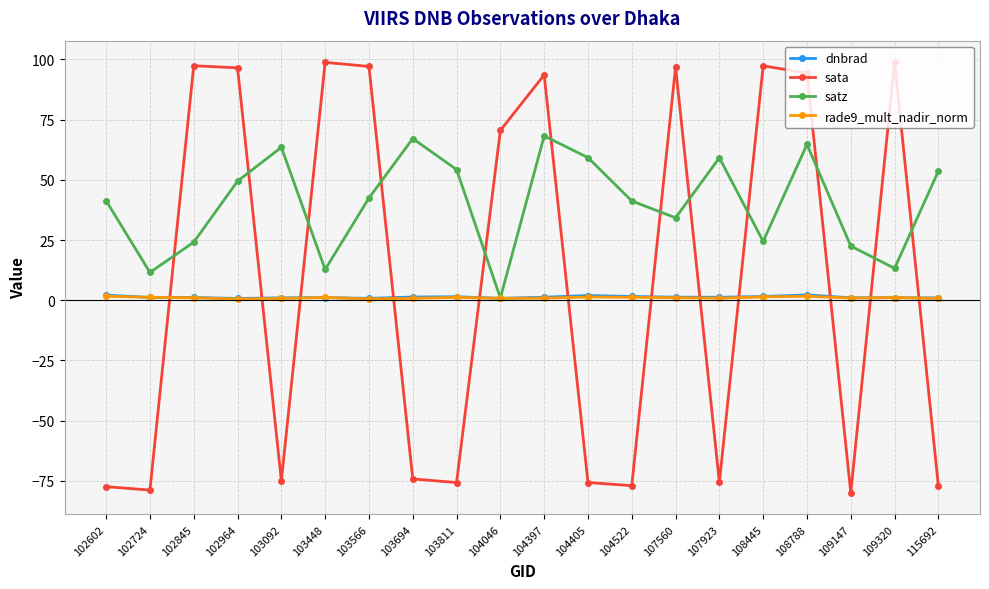

The value of satz at 103566 is 62.8. True or false?

False